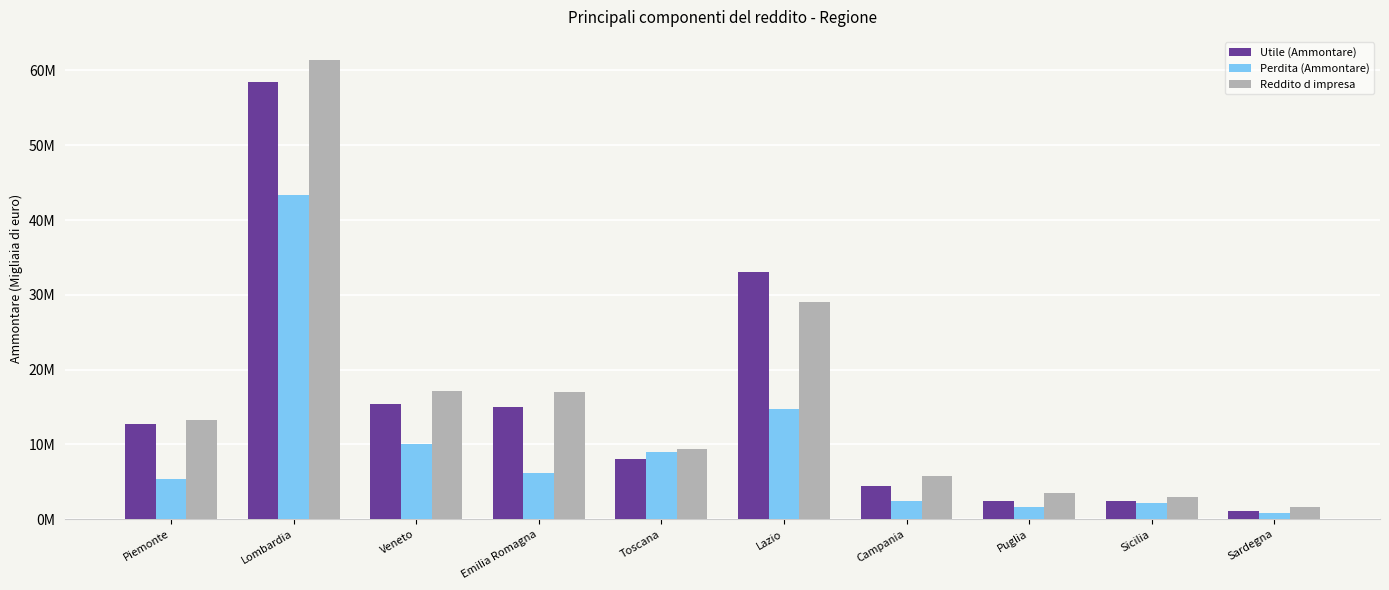

Where is Perdita (Ammontare) nearest to the value 22087021?

Lazio